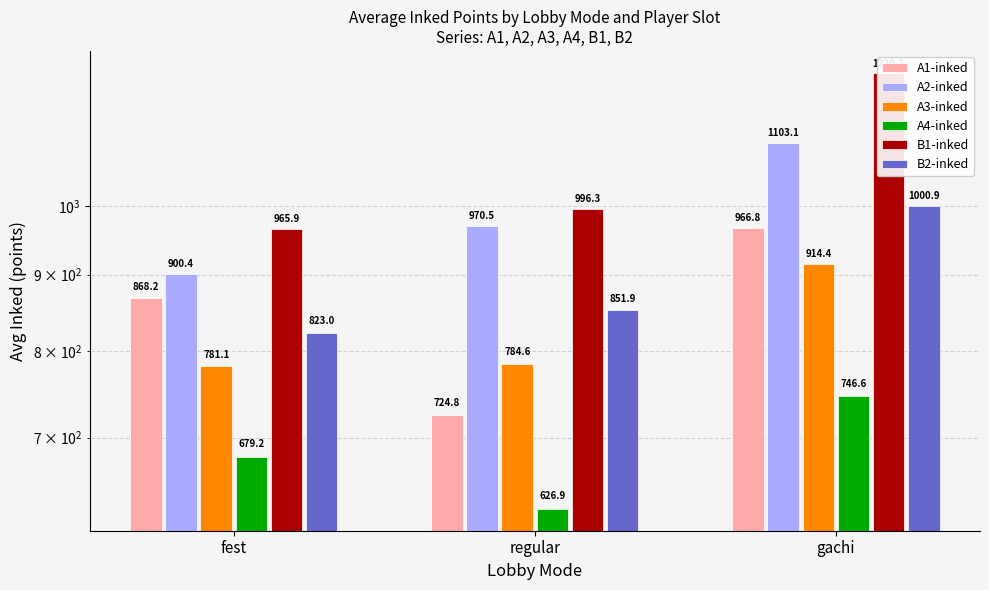

What is the difference between the maximum and second lowest values in the B2-inked series?

149.0